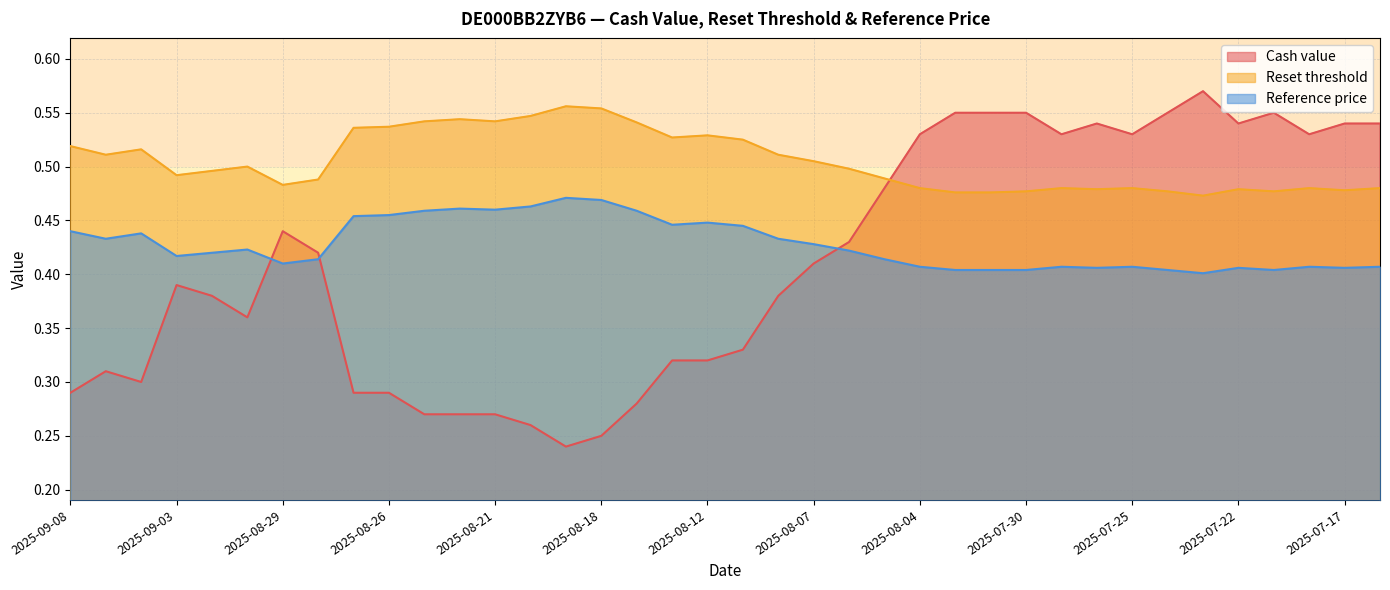

At 2025-08-26, list the series in order from smallest to largest.

Cash value, Reference price, Reset threshold